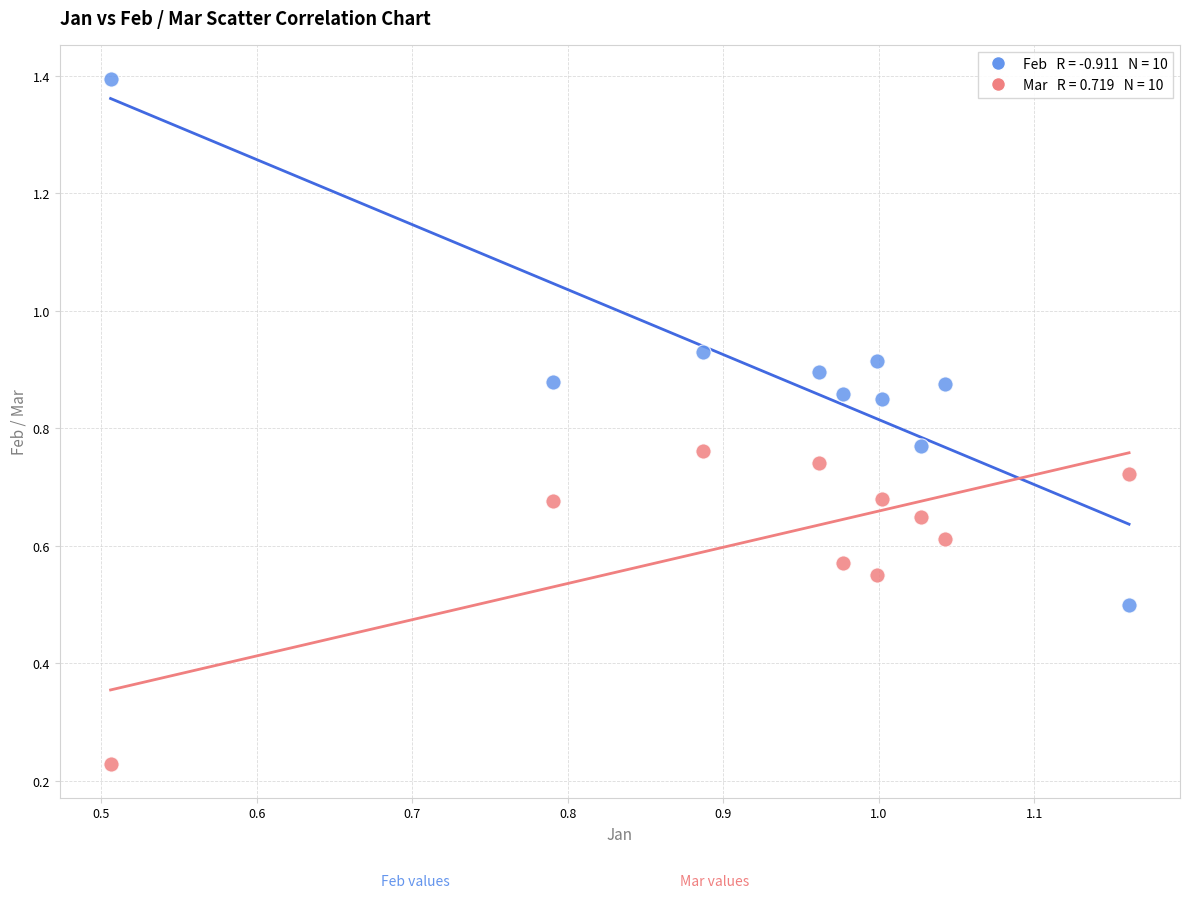

Across all data points, what is the range of Y values (max minus min)?

1.2